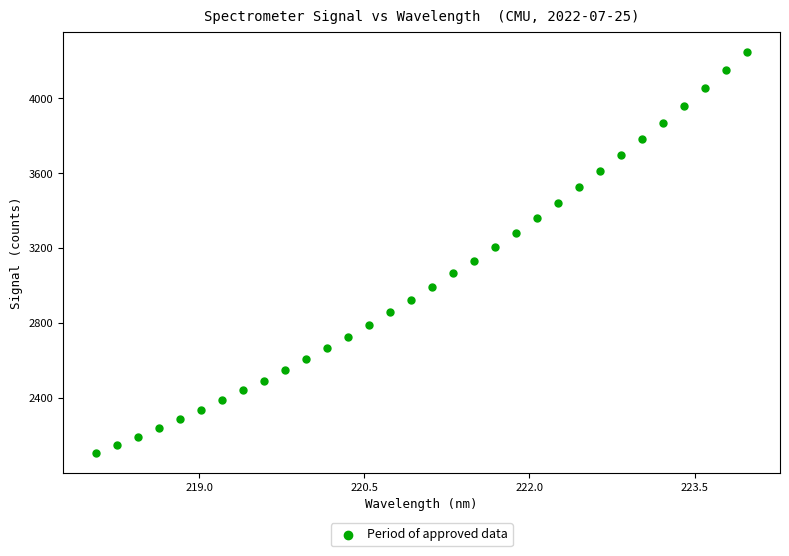

What is the range of X values (max minus min)?

5.9